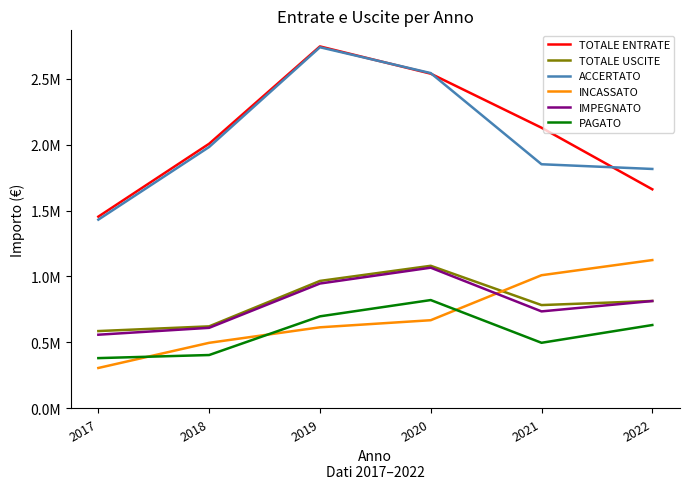

List the labels in order of PAGATO value, smallest first.

2017, 2018, 2021, 2022, 2019, 2020